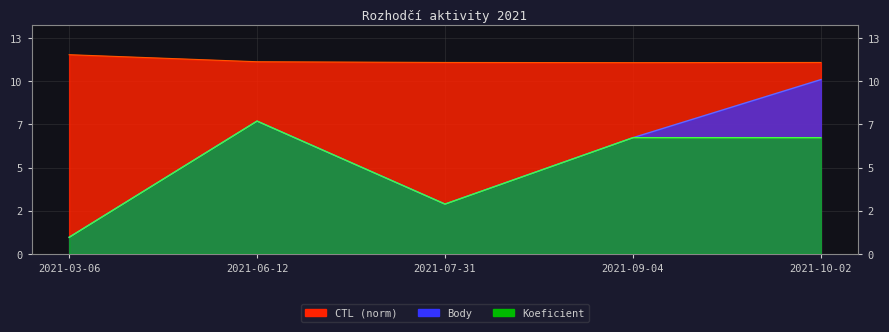

In Body, how many points are higher than both neighbors (excluding endpoints)?

1